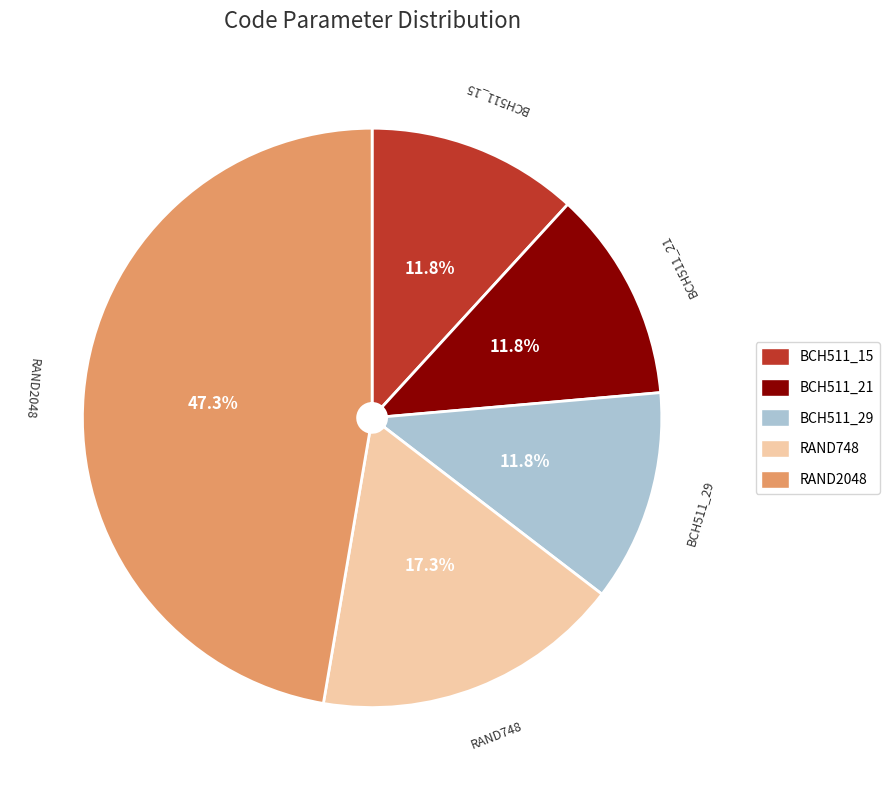

What percentage is the BCH511_21 slice, to the nearest percent?

12%